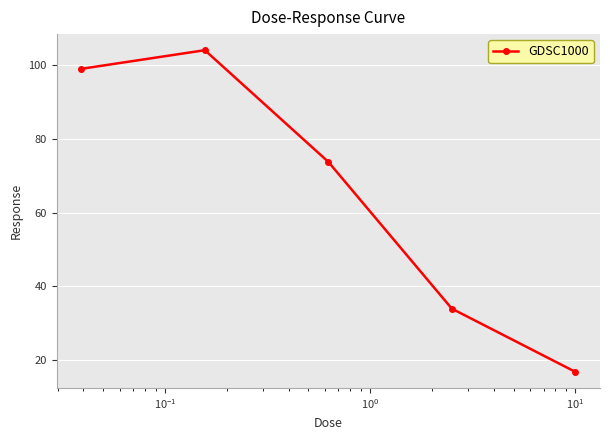

True or false: the data has more than 1 interior local peaks.

False